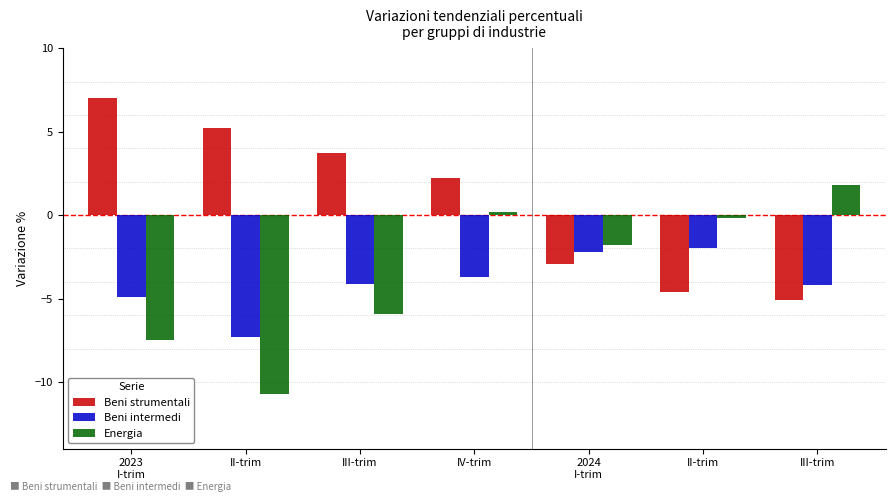

How many positive values does the Beni strumentali series have?

4